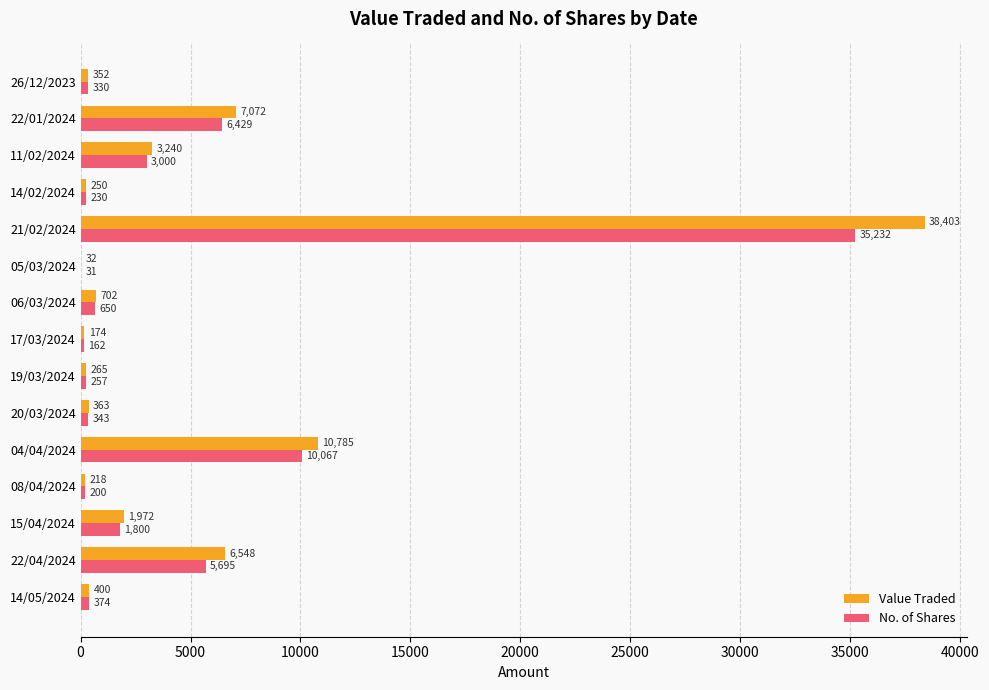

What is the total value across all series at 22/01/2024?

13501